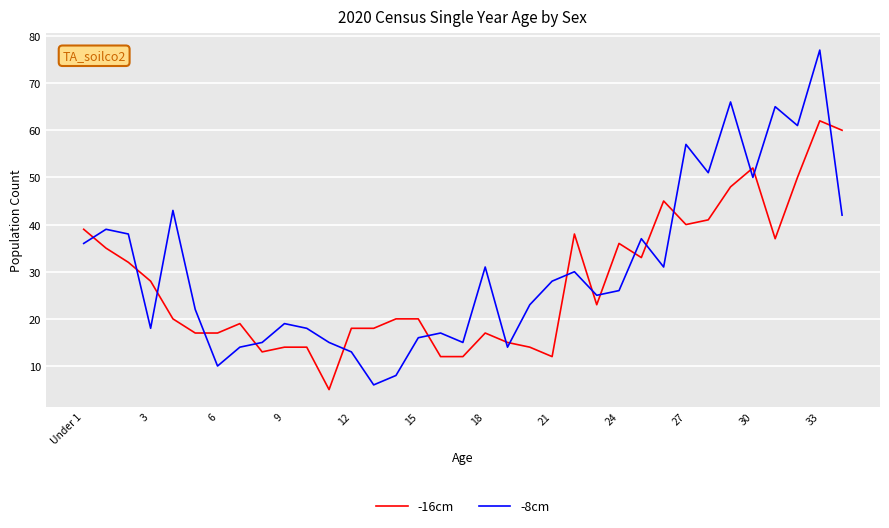

True or false: -8cm and -16cm intersect in this chart.

True